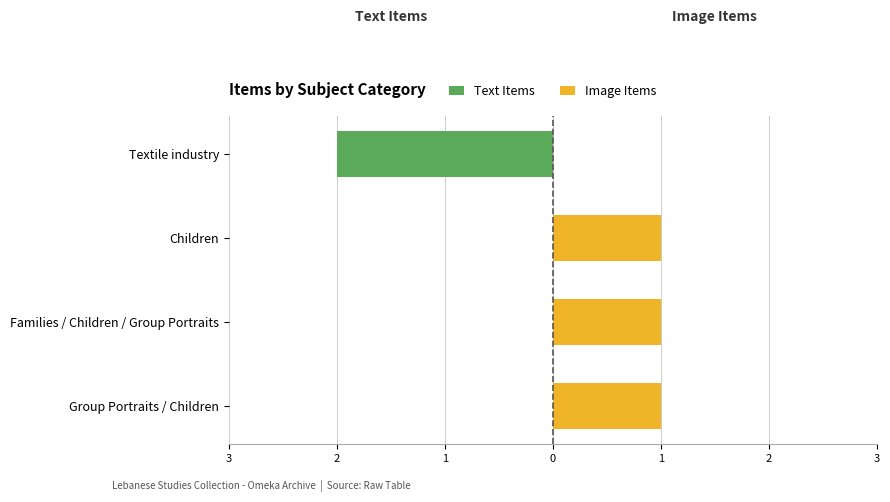

Is the value of Text Items at 1 greater than the value of Image Items at 0?

No